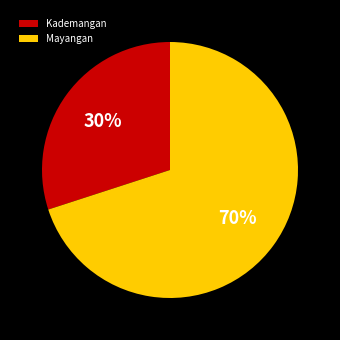

Combined, do Kademangan and Mayangan account for over 50%?

Yes